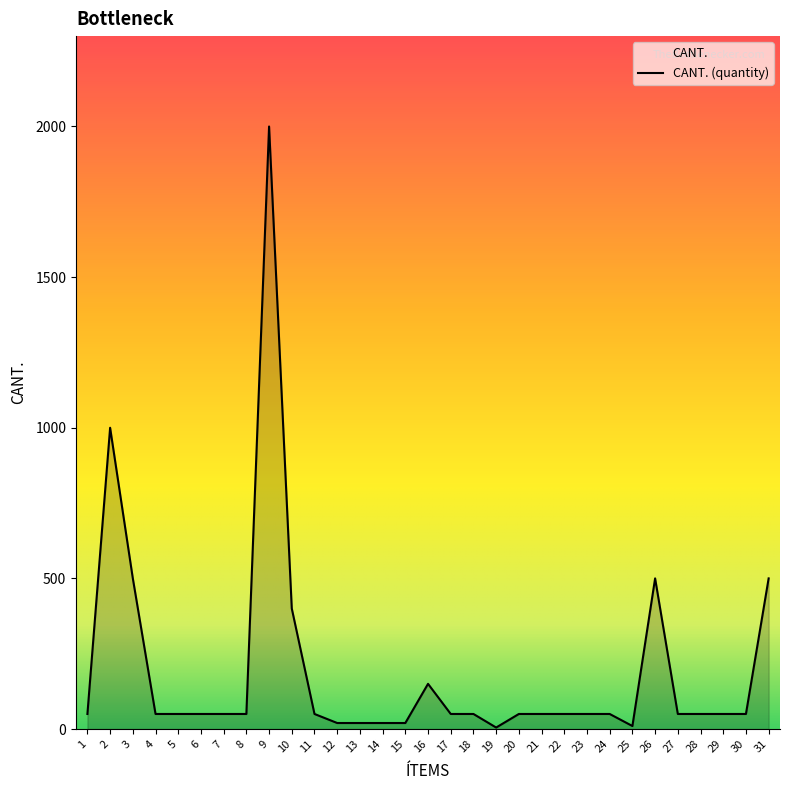

What is the value of the 25th point from the left?

10